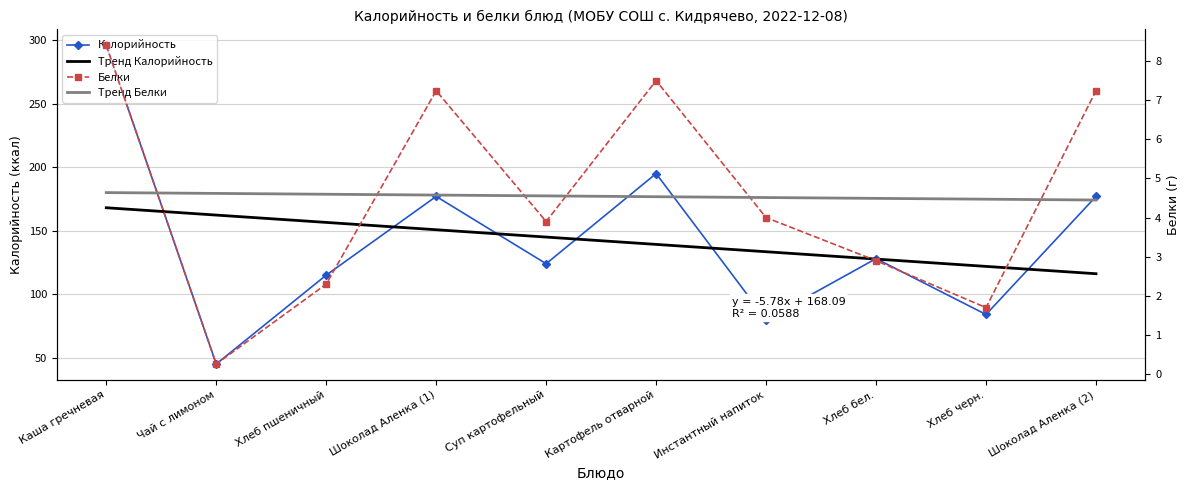

True or false: Калорийность has a value of 80.0 at Инстантный напиток.

True